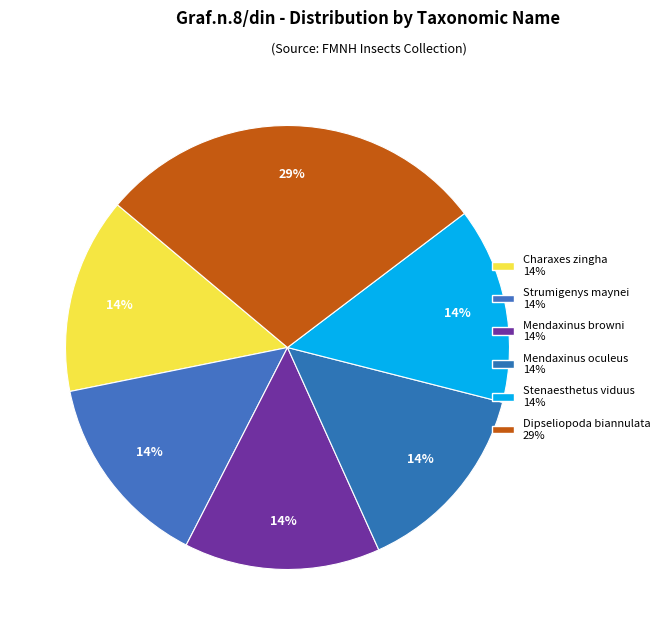

The Mendaxinus browni slice represents 8% of the pie. True or false?

False